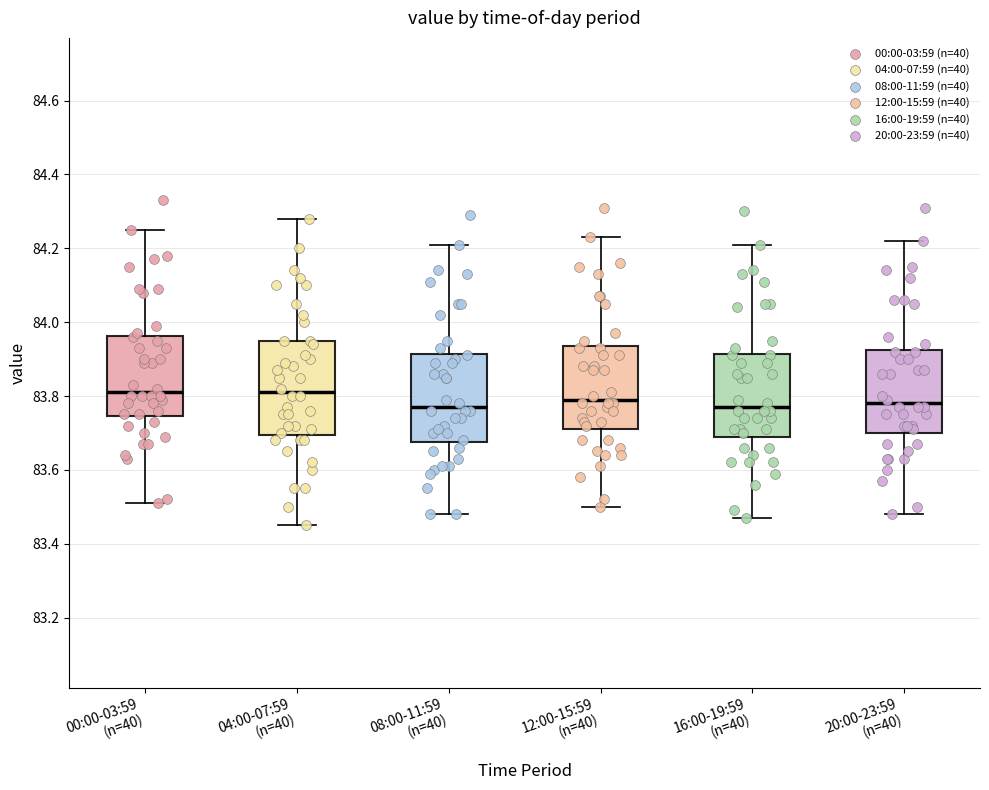

Reading left to right, read every box against the y-axis: the position of its median line, the range the box covers, and the ends of its whiskers. The values are not printed on the chart, so give them approximately, as read against the axis.

00:00-03:59 (n=40): median 83.82, box 83.74 to 83.96, whiskers 83.52 to 84.26
04:00-07:59 (n=40): median 83.82, box 83.70 to 83.96, whiskers 83.46 to 84.28
08:00-11:59 (n=40): median 83.78, box 83.68 to 83.92, whiskers 83.48 to 84.22
12:00-15:59 (n=40): median 83.80, box 83.72 to 83.94, whiskers 83.50 to 84.24
16:00-19:59 (n=40): median 83.78, box 83.70 to 83.92, whiskers 83.48 to 84.22
20:00-23:59 (n=40): median 83.78, box 83.70 to 83.92, whiskers 83.48 to 84.22